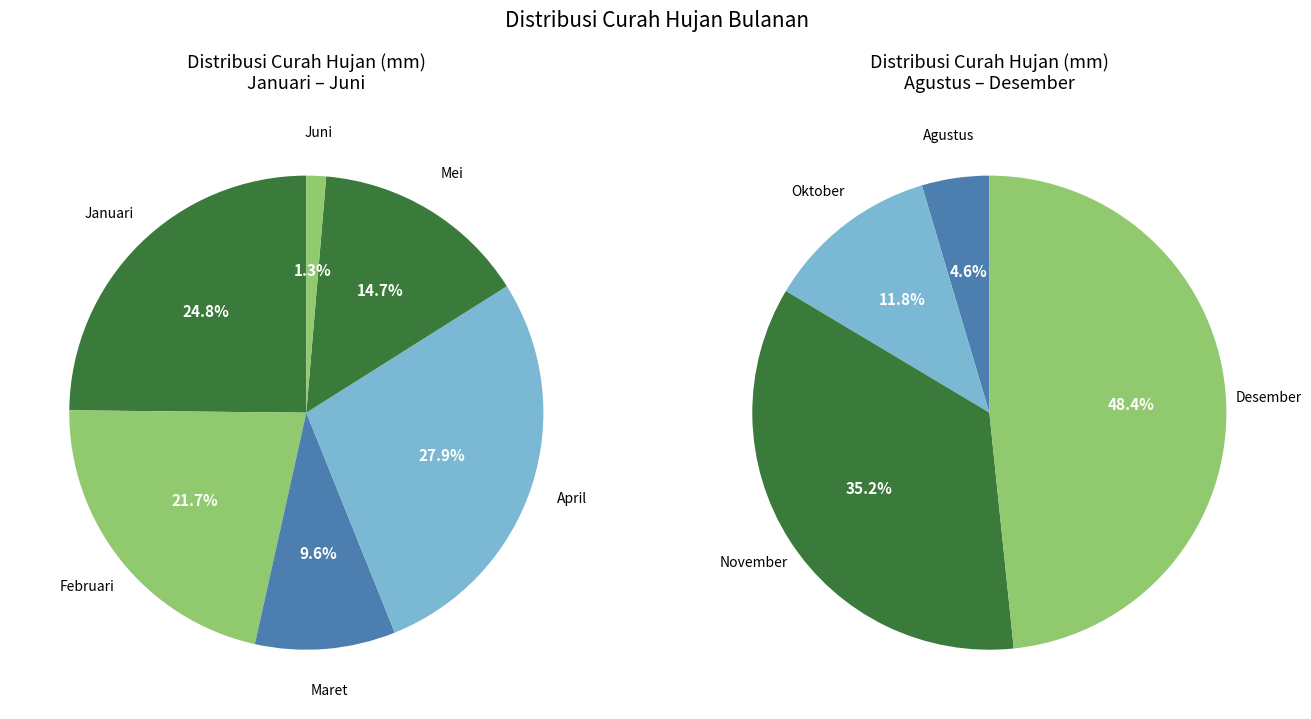

Between November and Desember, which is larger?

Desember